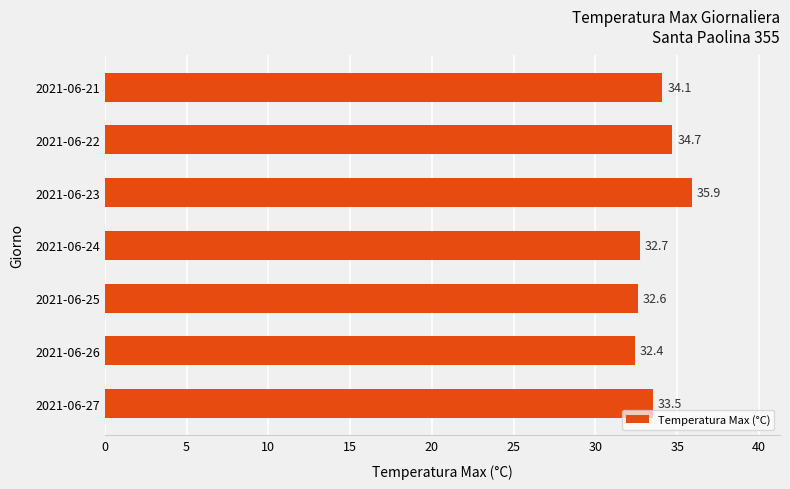

What is the change in value from 2021-06-23 to 2021-06-25?

-3.3